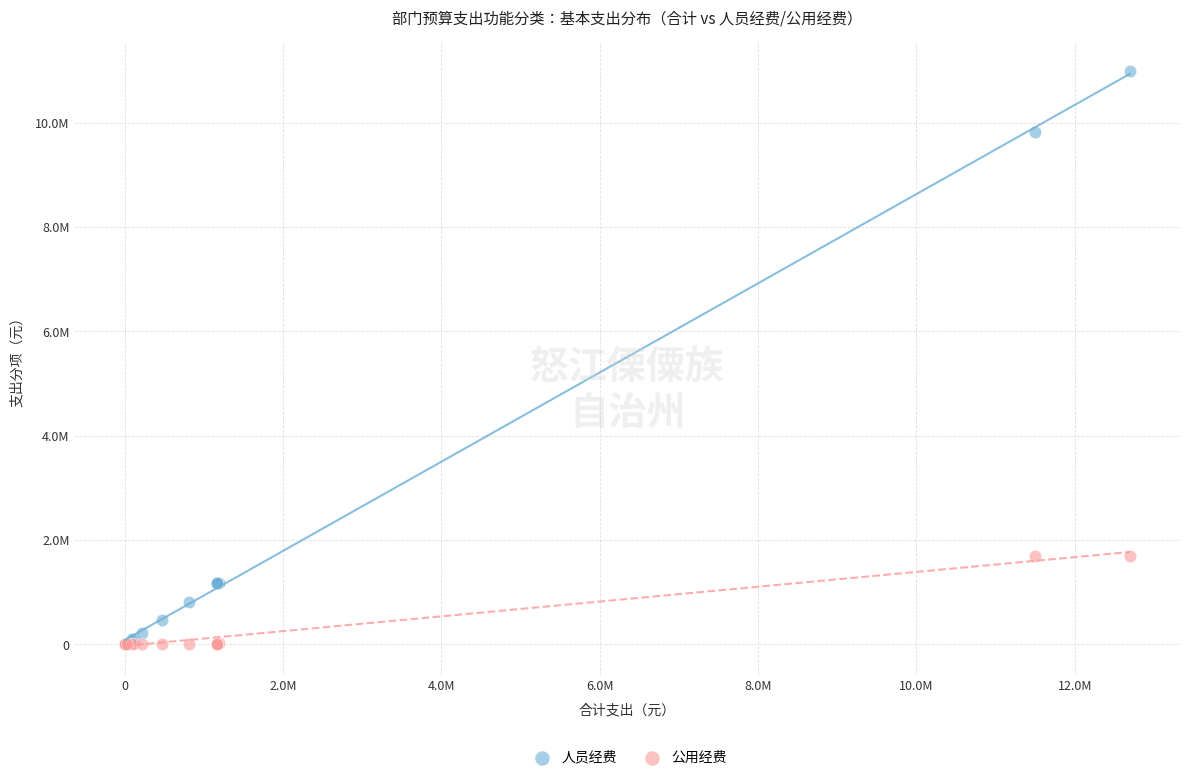

What are all the series names shown in the legend?

人员经费, 公用经费